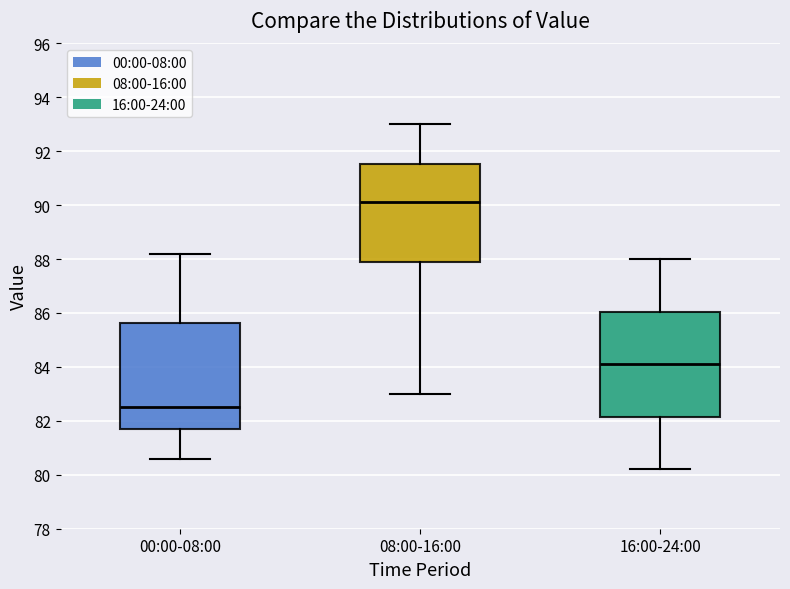

Where does the median line of the box for 00:00-08:00 sit on the y-axis? The values are not printed on the chart, so give them approximately, as read against the axis.

82.6